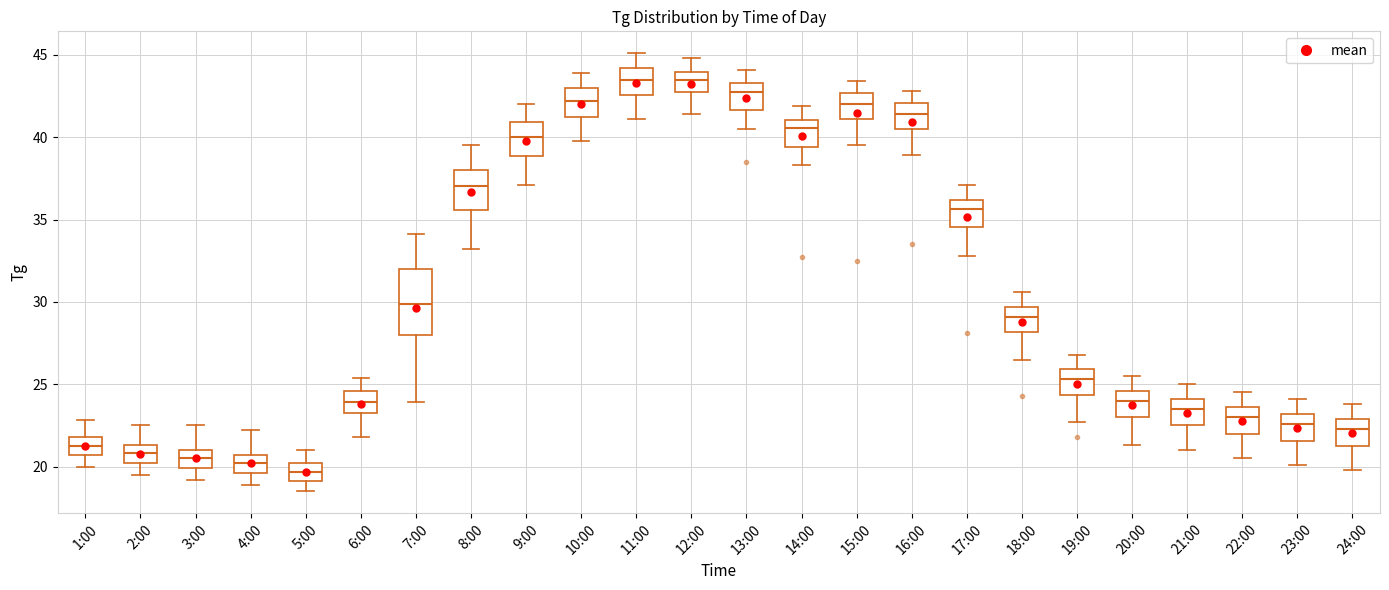

Reading left to right, transcribe this box plot: for each box, give where its median line is, the range the box spans, and where its two whiskers end, as read against the y-axis. The values are not printed on the chart, so give them approximately, as read against the axis.

1:00: median 21.5, box 20.5 to 22.0, whiskers 20.0 to 23.0
2:00: median 21.0, box 20.0 to 21.5, whiskers 19.5 to 22.5
3:00: median 20.5, box 20.0 to 21.0, whiskers 19.0 to 22.5
4:00: median 20.0, box 19.5 to 20.5, whiskers 19.0 to 22.0
5:00: median 19.5, box 19.0 to 20.0, whiskers 18.5 to 21.0
6:00: median 24.0, box 23.0 to 24.5, whiskers 22.0 to 25.5
7:00: median 30.0, box 28.0 to 32.0, whiskers 24.0 to 34.0
8:00: median 37.0, box 35.5 to 38.0, whiskers 33.0 to 39.5
9:00: median 40.0, box 39.0 to 41.0, whiskers 37.0 to 42.0
10:00: median 42.0, box 41.5 to 43.0, whiskers 40.0 to 44.0
11:00: median 43.5, box 42.5 to 44.0, whiskers 41.0 to 45.0
12:00: median 43.5, box 42.5 to 44.0, whiskers 41.5 to 45.0
13:00: median 43.0, box 41.5 to 43.5, whiskers 40.5 to 44.0
14:00: median 40.5, box 39.5 to 41.0, whiskers 38.5 to 42.0
15:00: median 42.0, box 41.0 to 42.5, whiskers 39.5 to 43.5
16:00: median 41.5, box 40.5 to 42.0, whiskers 39.0 to 43.0
17:00: median 35.5, box 34.5 to 36.0, whiskers 33.0 to 37.0
18:00: median 29.0, box 28.0 to 29.5, whiskers 26.5 to 30.5
19:00: median 25.5, box 24.5 to 26.0, whiskers 22.5 to 27.0
20:00: median 24.0, box 23.0 to 24.5, whiskers 21.5 to 25.5
21:00: median 23.5, box 22.5 to 24.0, whiskers 21.0 to 25.0
22:00: median 23.0, box 22.0 to 23.5, whiskers 20.5 to 24.5
23:00: median 22.5, box 21.5 to 23.0, whiskers 20.0 to 24.0
24:00: median 22.5, box 21.0 to 23.0, whiskers 20.0 to 24.0